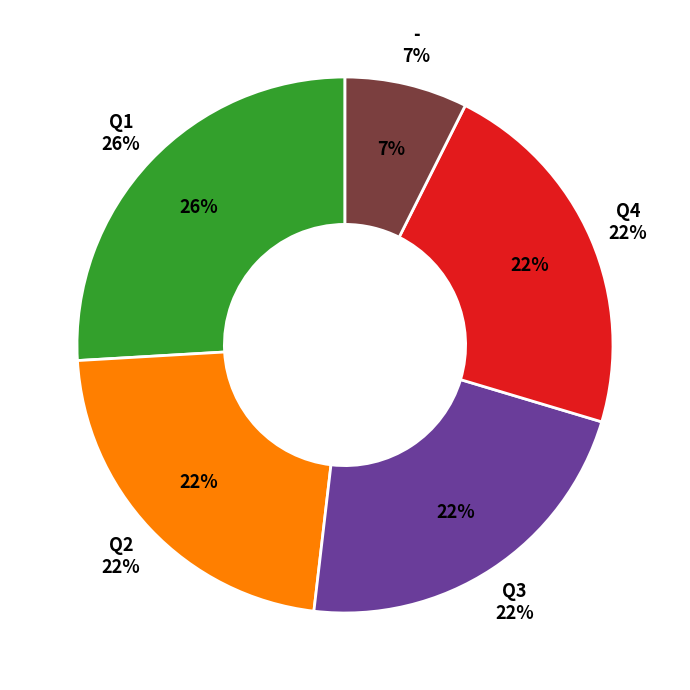

How many slices are in this pie chart?

5